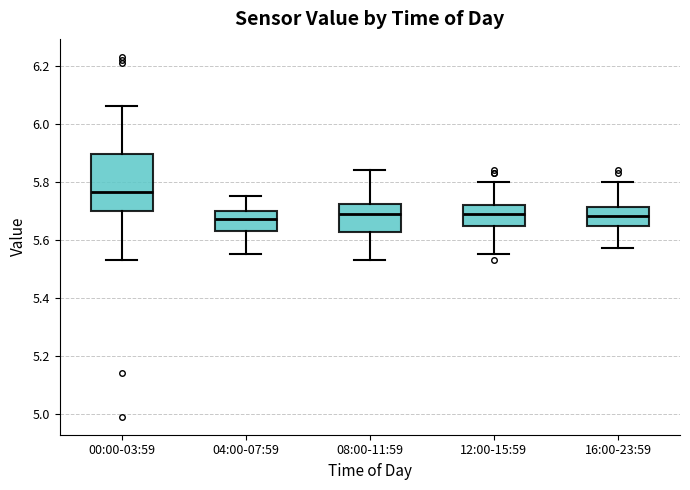

Which box's median line is the highest?

00:00-03:59